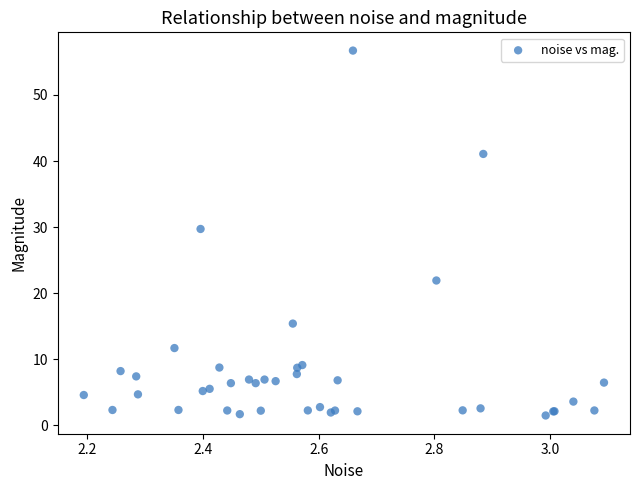

What Y value in the scatter plot is closest to 29?

29.7